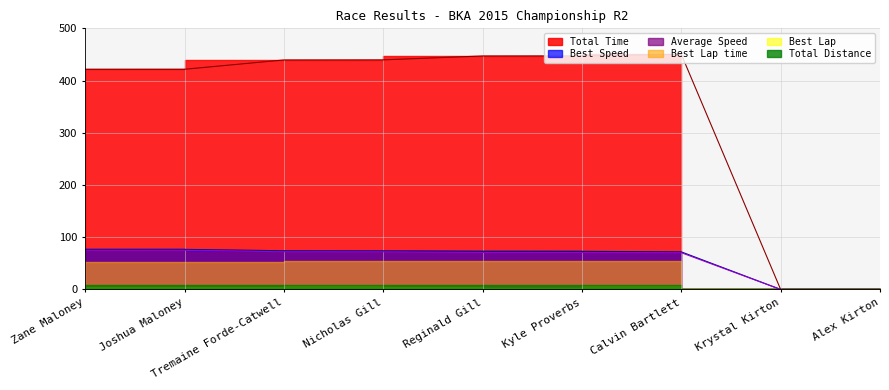

What is the sum of the Best Speed values at Nicholas Gill and Reginald Gill?

142.9